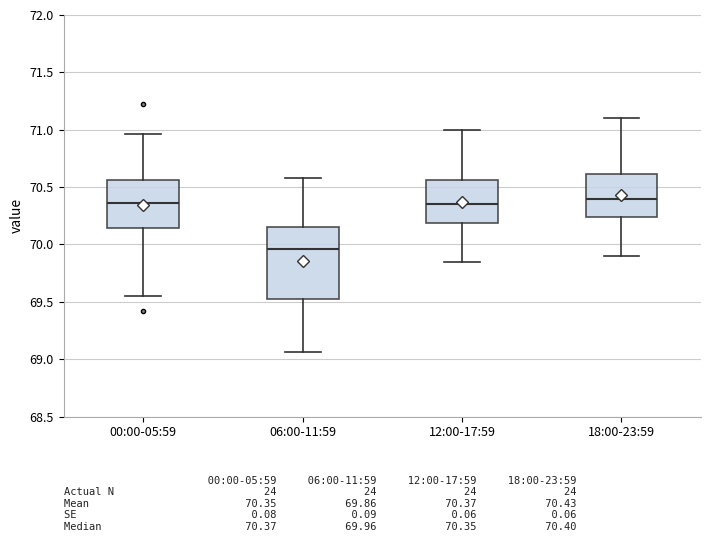

Reading left to right, transcribe this box plot: for each box, give where its median line is, the range the box spans, and where its two whiskers end, as read against the y-axis. The values are not printed on the chart, so give them approximately, as read against the axis.

00:00-05:59: median 70.35, box 70.15 to 70.55, whiskers 69.55 to 70.95
06:00-11:59: median 69.95, box 69.55 to 70.15, whiskers 69.05 to 70.60
12:00-17:59: median 70.35, box 70.20 to 70.55, whiskers 69.85 to 71.00
18:00-23:59: median 70.40, box 70.25 to 70.60, whiskers 69.90 to 71.10